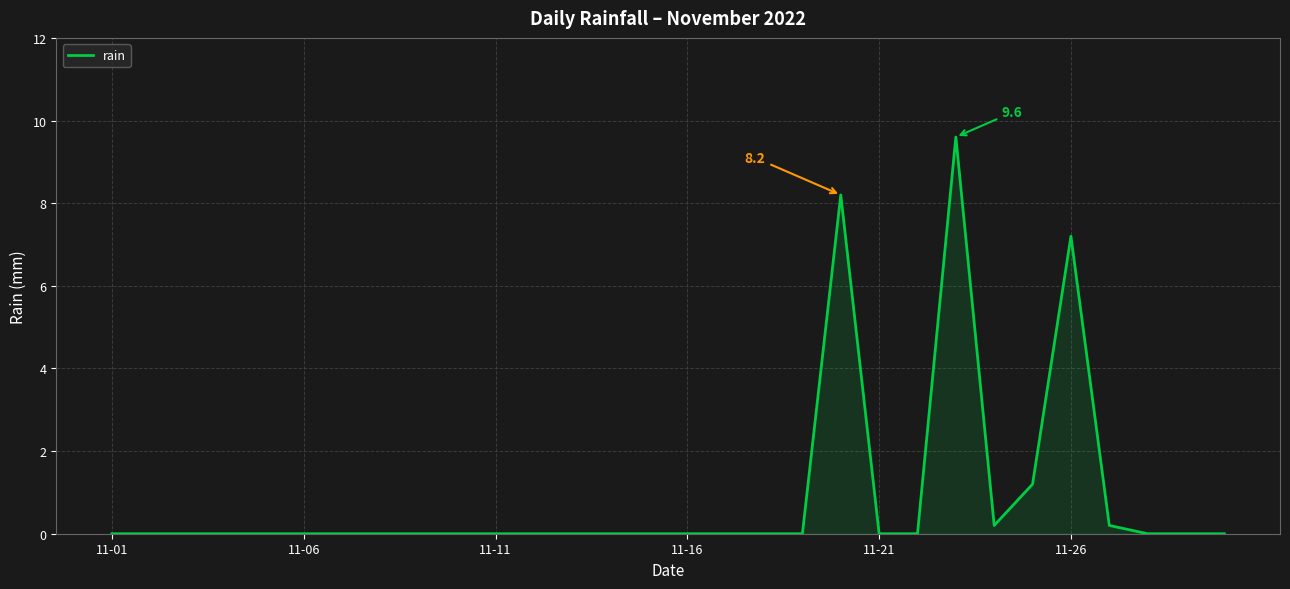

What is the difference between the maximum and minimum values?

9.6